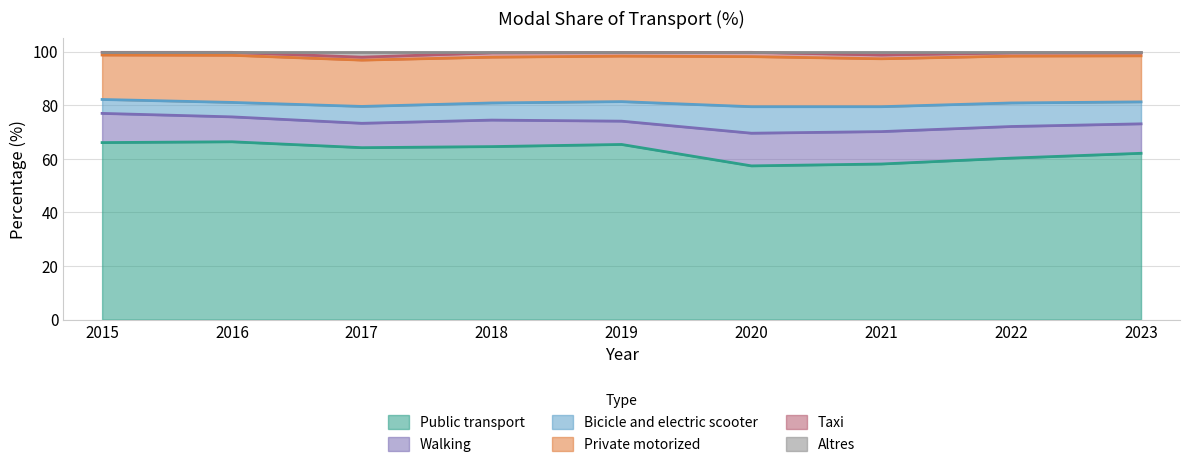

What is the value of the Public transport point at the 8th from the left?

60.3